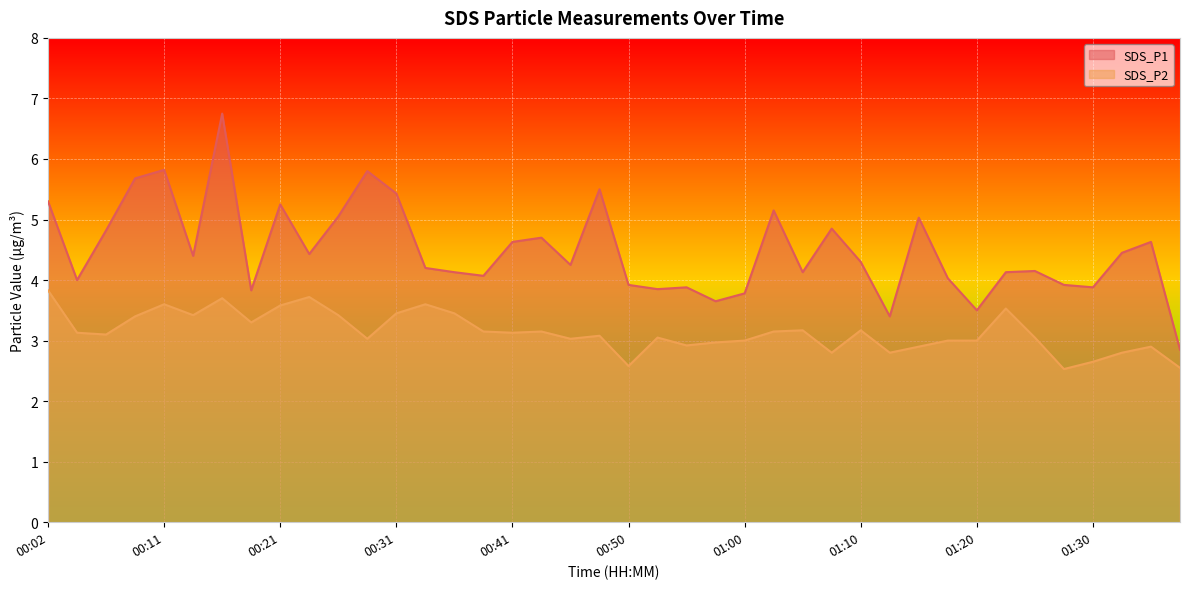

Read the SDS_P2 value at 01:10.

3.2